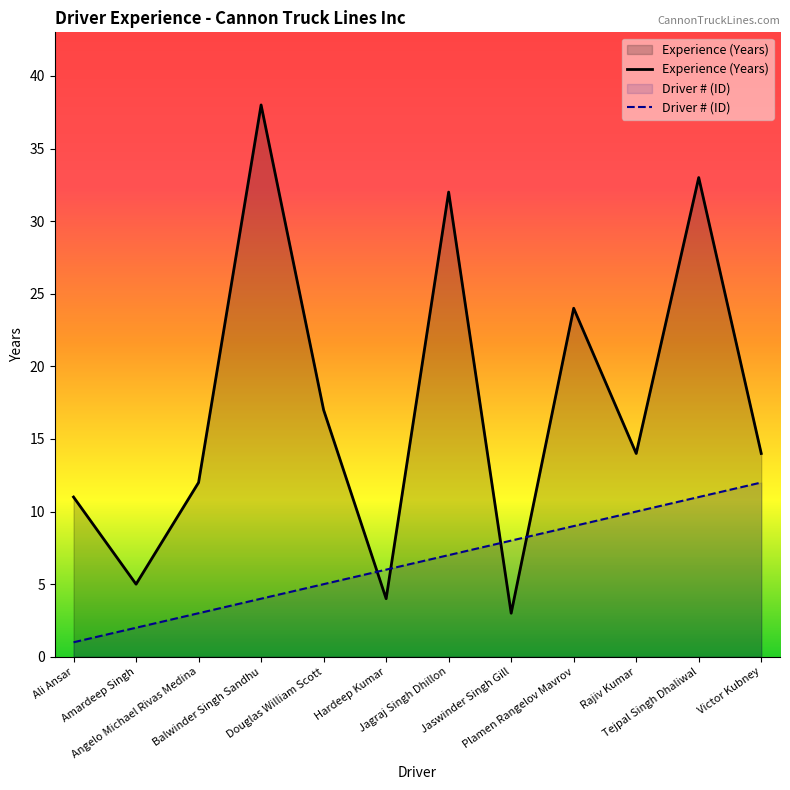

At which label does Experience (Years) first exceed 14?

Balwinder Singh Sandhu